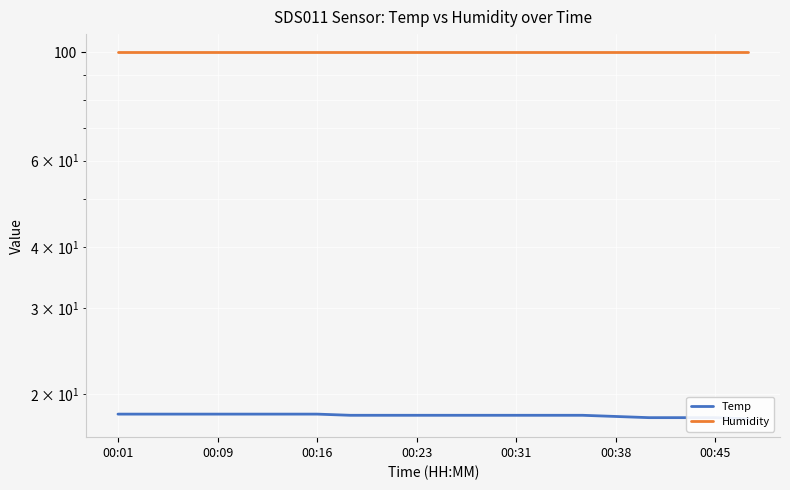

Rank the series at 7 from highest to lowest value.

Humidity, Temp